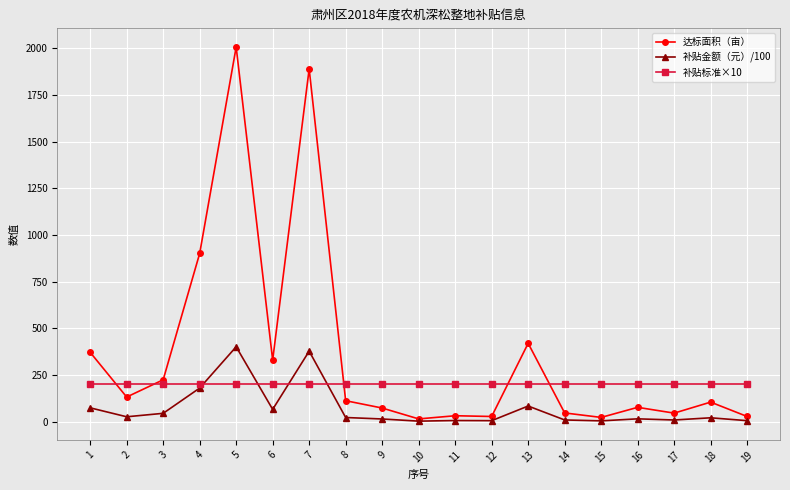

What is the value of the 达标面积（亩） point at the 1st from the left?

371.7